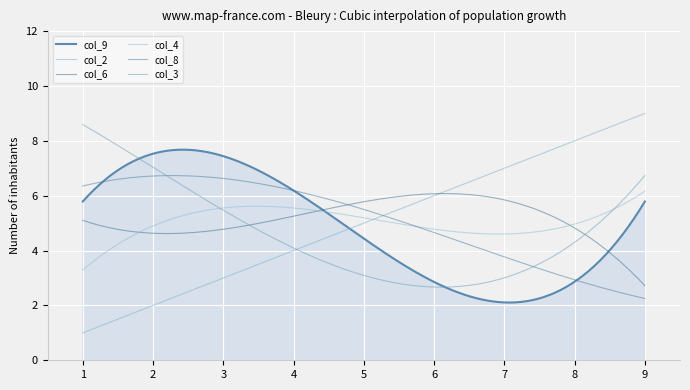

Is it true that col_8 equals 3 at 4?

False